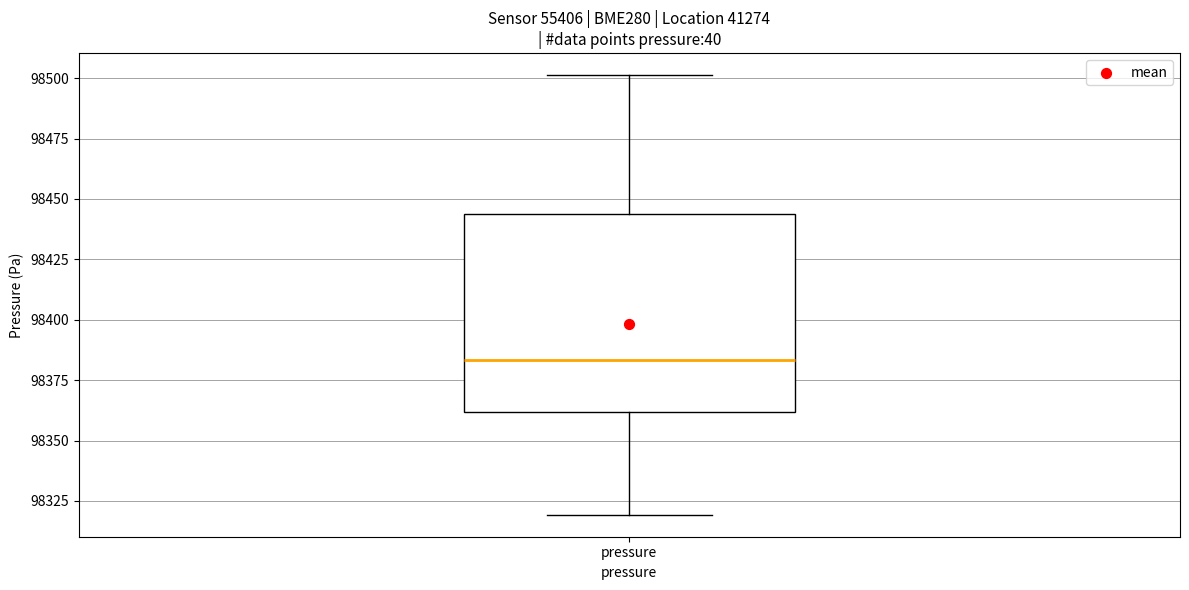

Where does the upper whisker of the box for pressure end on the y-axis? The values are not printed on the chart, so give them approximately, as read against the axis.

98500